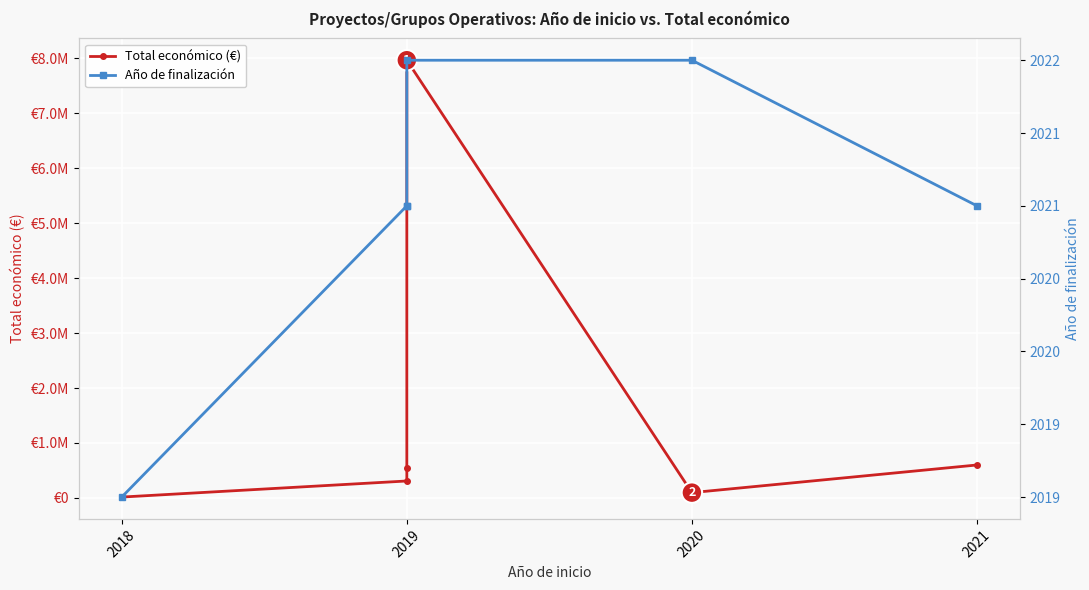

True or false: Total económico (€) and Año de finalización cross at least once.

False